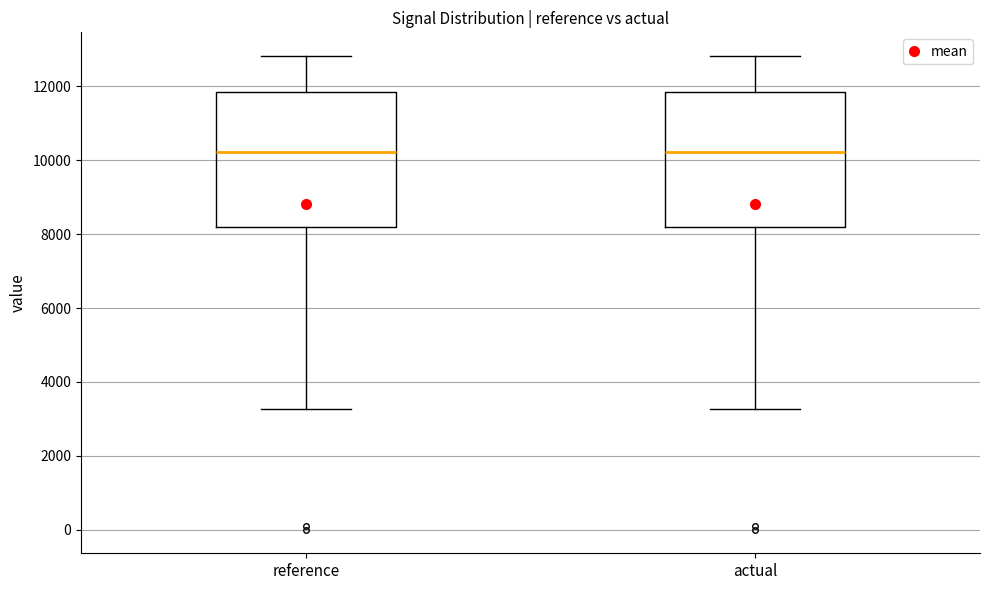

Reading left to right, read every box against the y-axis: the position of its median line, the range the box covers, and the ends of its whiskers. The values are not printed on the chart, so give them approximately, as read against the axis.

reference: median 10200, box 8200 to 11800, whiskers 3200 to 12800
actual: median 10200, box 8200 to 11800, whiskers 3200 to 12800